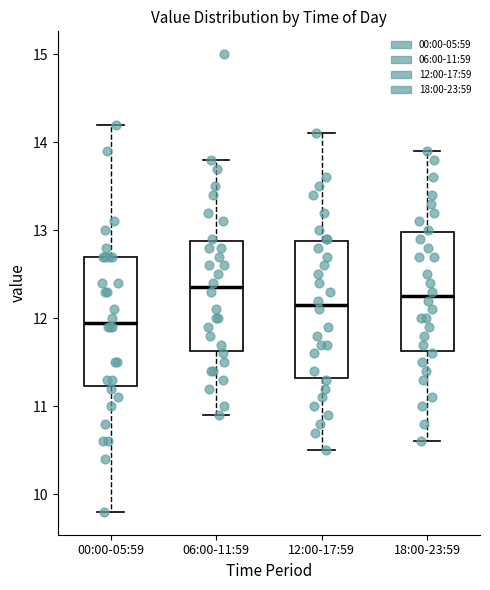

Reading left to right, read every box against the y-axis: the position of its median line, the range the box covers, and the ends of its whiskers. The values are not printed on the chart, so give them approximately, as read against the axis.

00:00-05:59: median 12.0, box 11.2 to 12.7, whiskers 9.8 to 14.2
06:00-11:59: median 12.4, box 11.6 to 12.9, whiskers 10.9 to 13.8
12:00-17:59: median 12.2, box 11.3 to 12.9, whiskers 10.5 to 14.1
18:00-23:59: median 12.3, box 11.6 to 13.0, whiskers 10.6 to 13.9